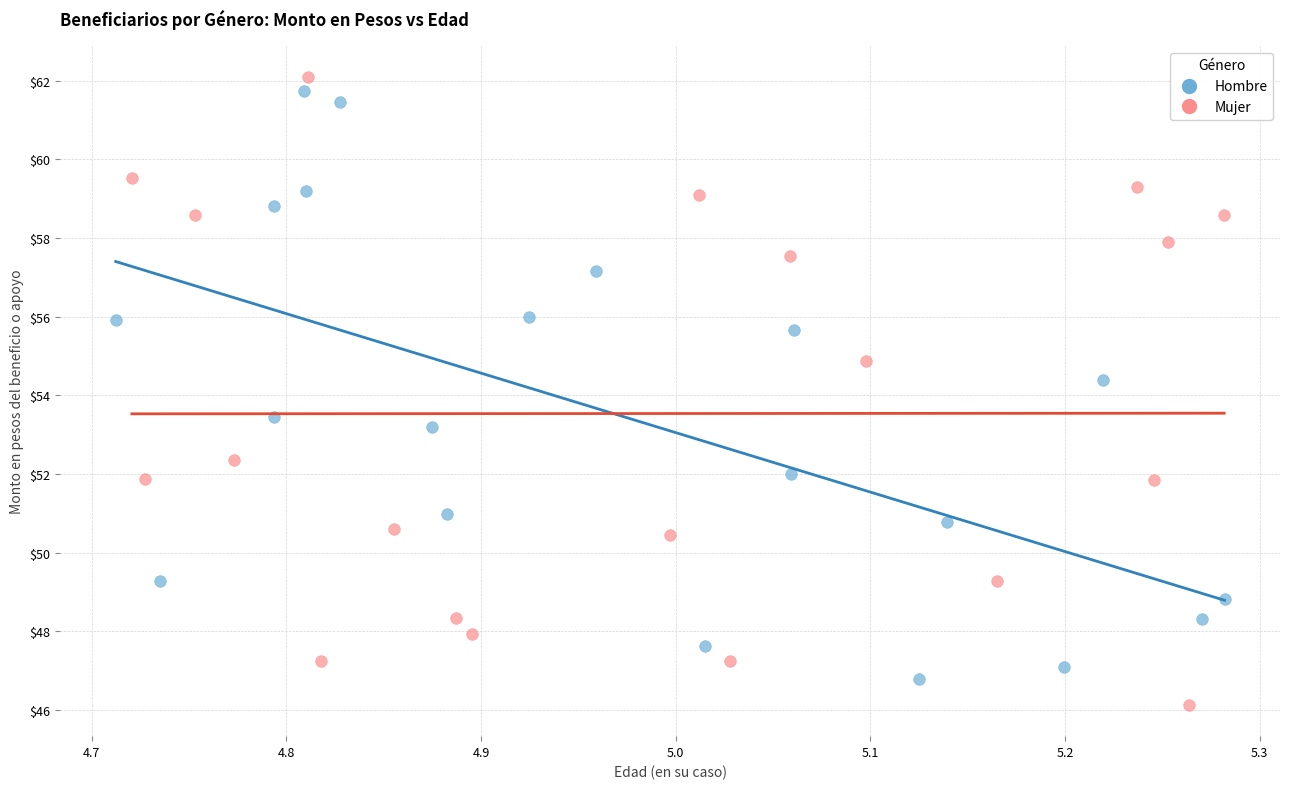

Which series has the largest Y range (max minus min)?

Mujer